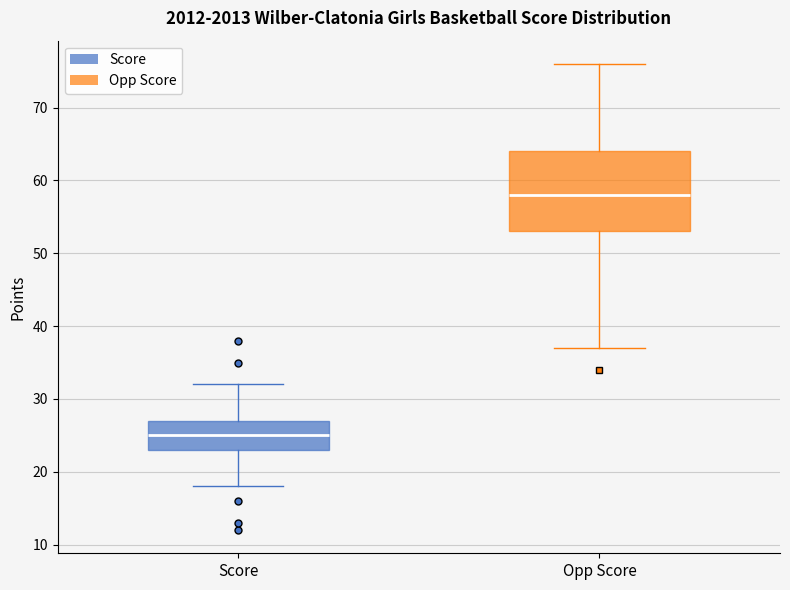

Which box is the tallest, from its lower edge to its upper edge?

Opp Score